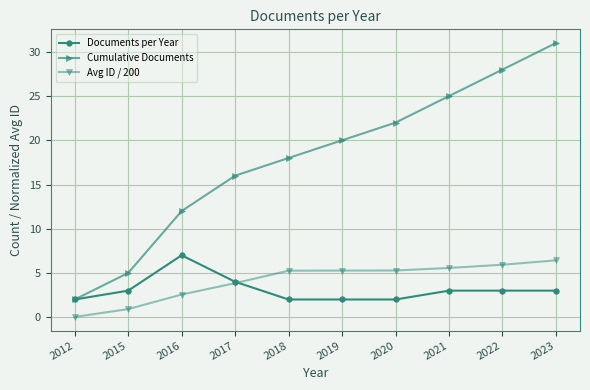

What is the lowest value of the Documents per Year series?

2.0